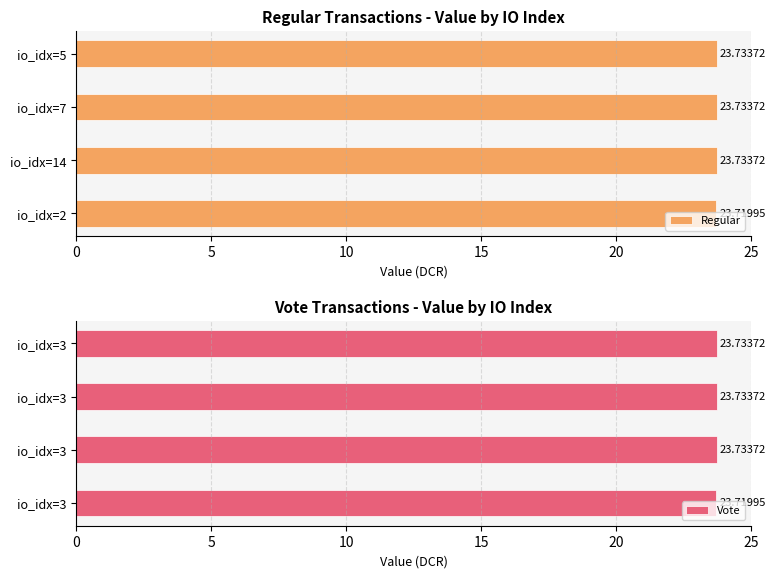

What is the lowest value of the Regular series?

23.7